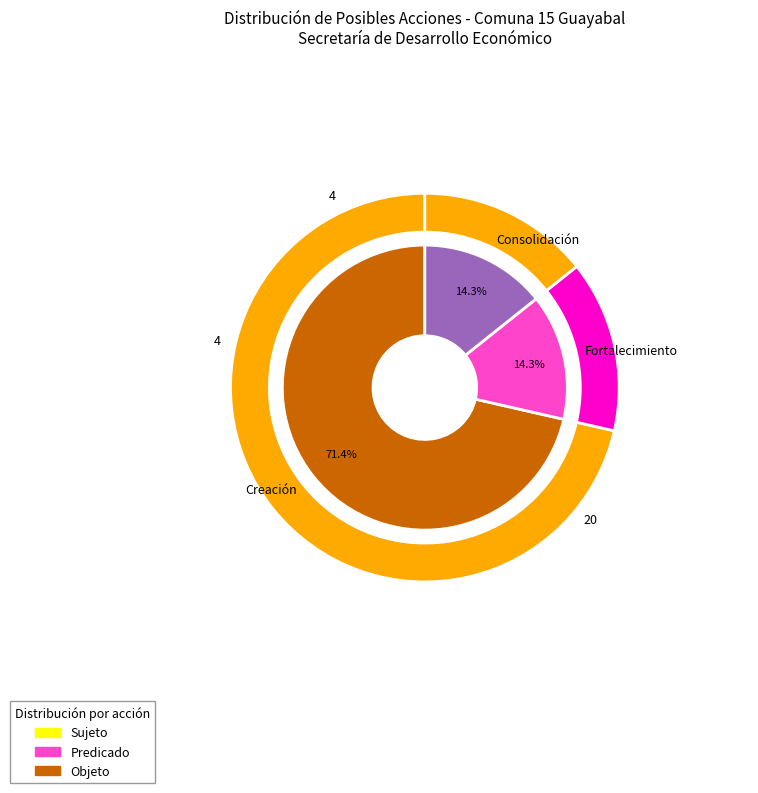

What is the ratio of the value at Fortalecimiento to the value at Consolidación?

1.0